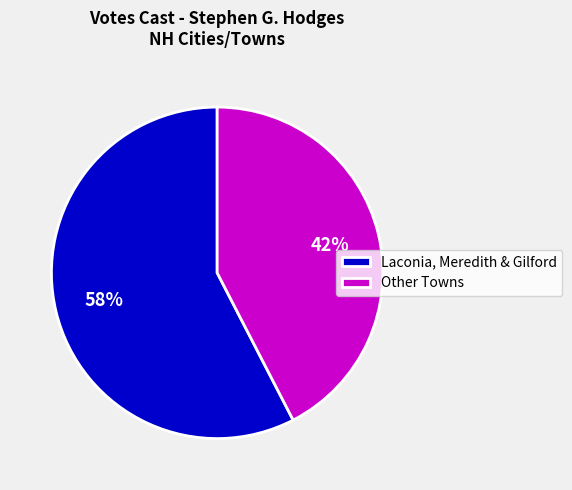

Is there any slice that represents more than half of the pie?

Yes